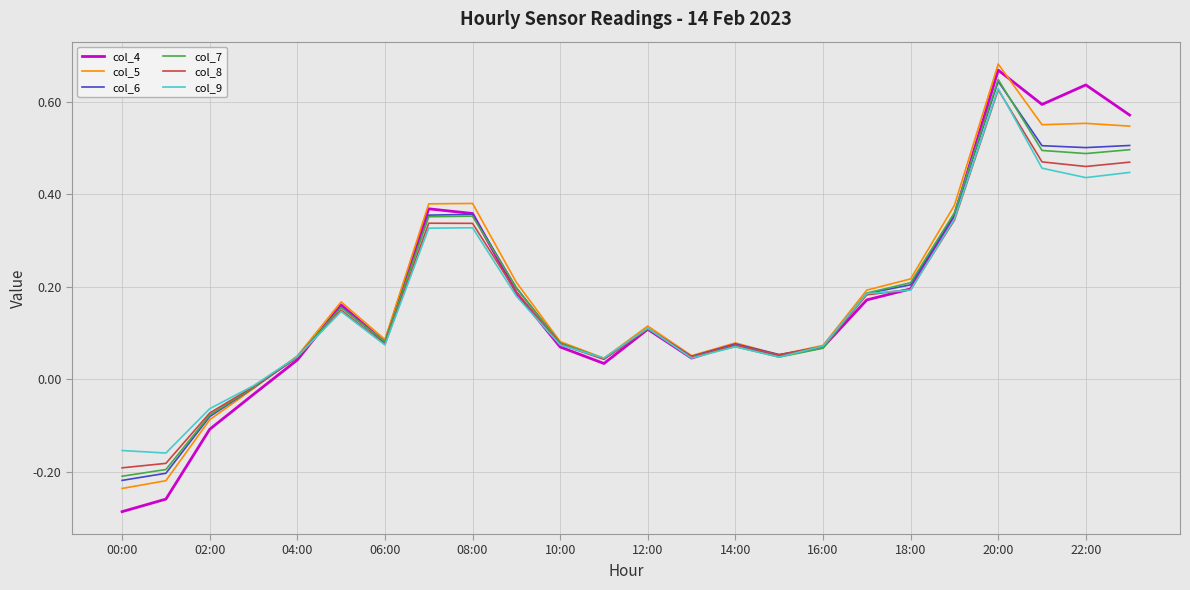

What is the sum of all col_4 values?

4.2